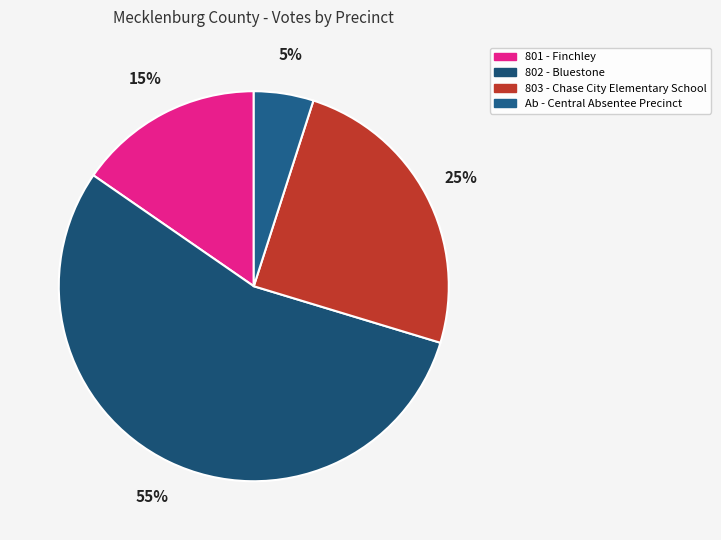

To the nearest percent, what is the combined percentage of Ab - Central Absentee Precinct and 801 - Finchley?

20%